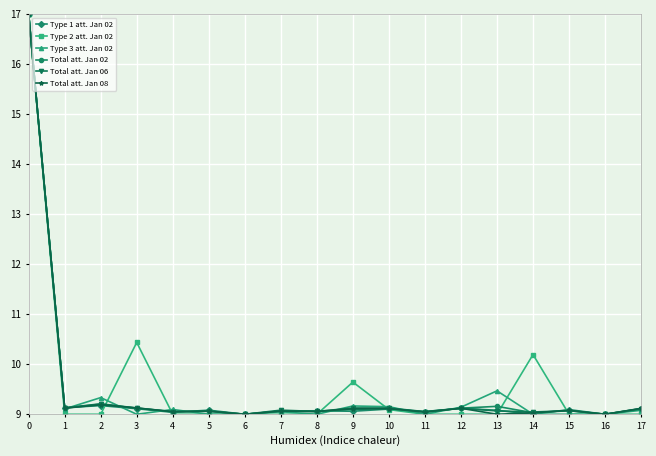

Count the number of categories in the chart.

18